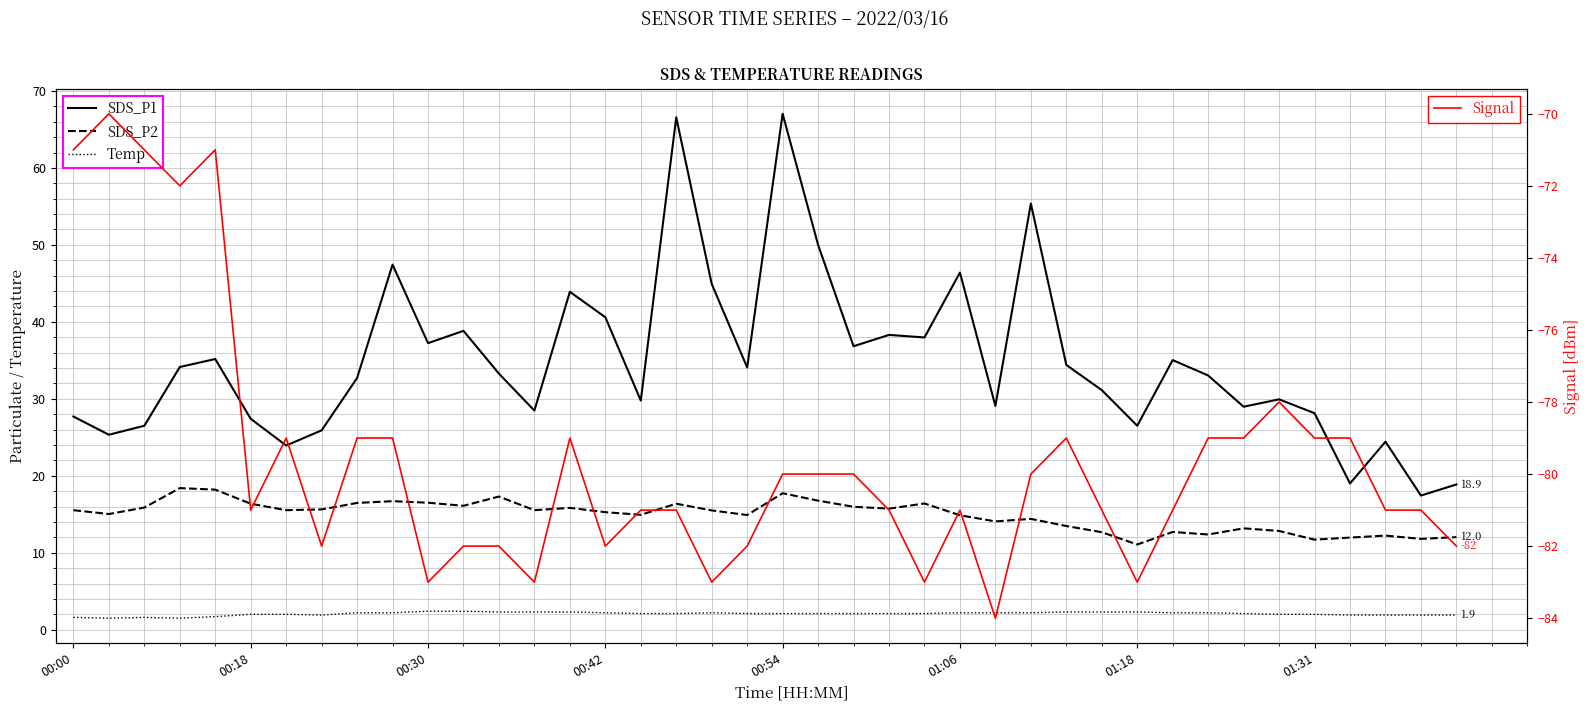

Reading right to left, transcribe all the data shown in this chart.

SDS_P1: 18.9	17.4	24.4	19.0	28.1	29.9	29.0	33.0	35.0	26.5	31.1	34.4	55.4	29.1	46.4	38.0	38.3	36.8	50.0	67.0	34.1	44.9	66.6	29.8	40.6	43.9	28.5	33.3	38.8	37.2	47.4	32.7	25.9	23.9	27.4	35.2	34.1	26.5	25.3	27.7
SDS_P2: 12.0	11.8	12.2	12.0	11.7	12.8	13.2	12.4	12.7	11.1	12.7	13.5	14.4	14.1	14.9	16.4	15.7	16.0	16.8	17.7	14.9	15.5	16.4	14.9	15.3	15.8	15.5	17.3	16.1	16.5	16.7	16.5	15.6	15.5	16.4	18.2	18.4	15.9	15.0	15.5
Temp: 1.9	1.9	1.9	1.9	2.0	2.0	2.1	2.2	2.2	2.3	2.3	2.3	2.2	2.2	2.2	2.1	2.1	2.1	2.1	2.1	2.1	2.2	2.1	2.1	2.2	2.3	2.3	2.3	2.4	2.4	2.2	2.2	1.9	2.0	2.0	1.7	1.5	1.6	1.5	1.6
Signal: -82.0	-81.0	-81.0	-79.0	-79.0	-78.0	-79.0	-79.0	-81.0	-83.0	-81.0	-79.0	-80.0	-84.0	-81.0	-83.0	-81.0	-80.0	-80.0	-80.0	-82.0	-83.0	-81.0	-81.0	-82.0	-79.0	-83.0	-82.0	-82.0	-83.0	-79.0	-79.0	-82.0	-79.0	-81.0	-71.0	-72.0	-71.0	-70.0	-71.0